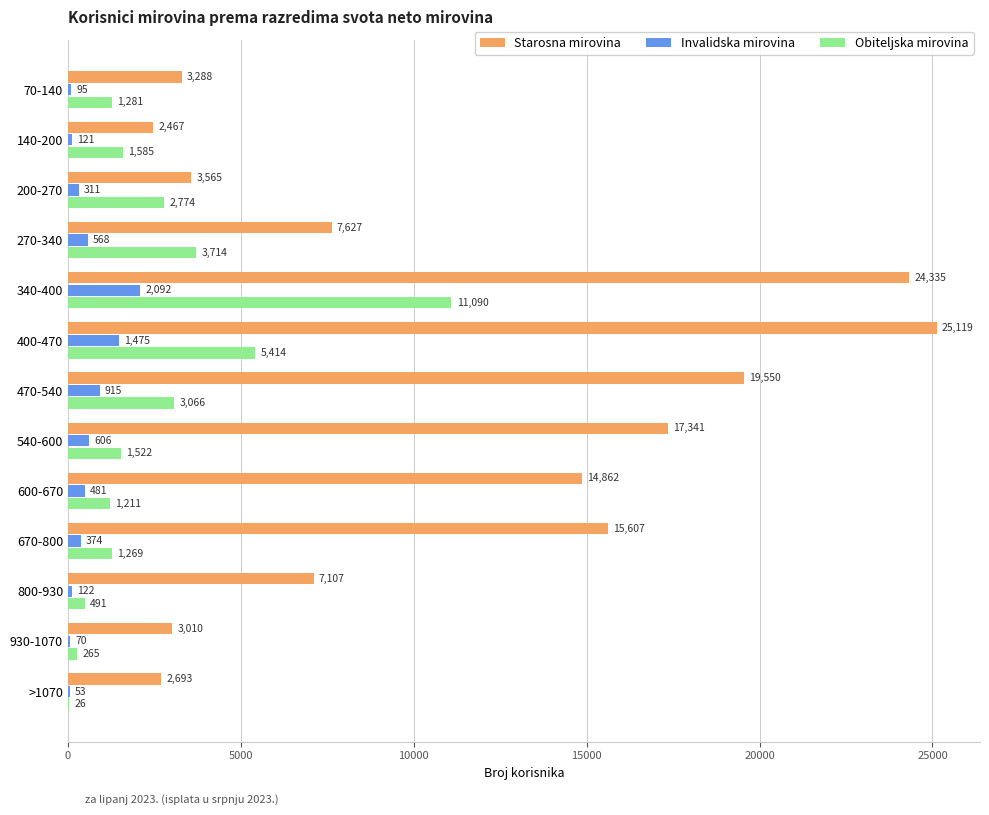

How many categories are shown in the chart?

13